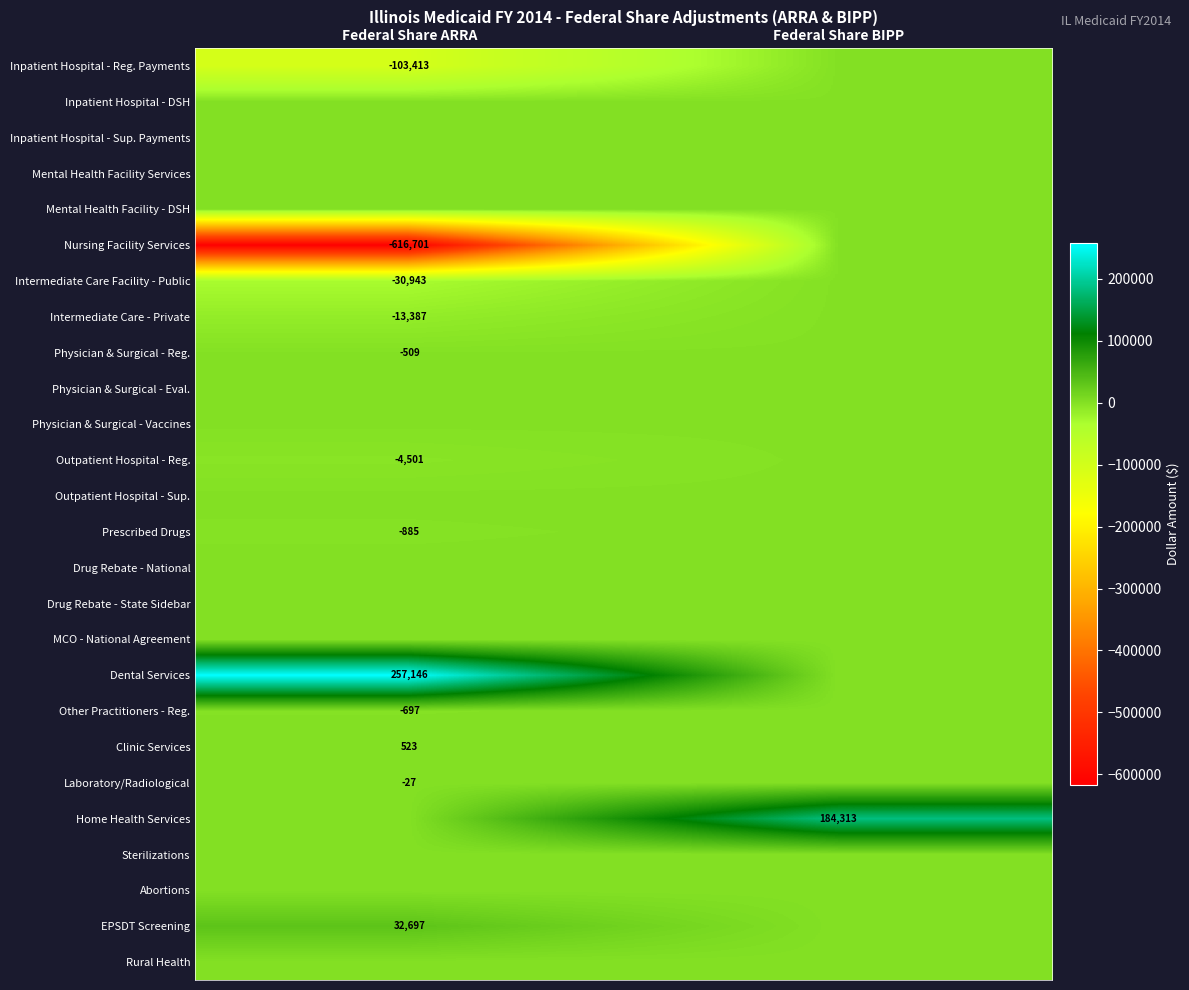

Count the number of data series in this chart.

26